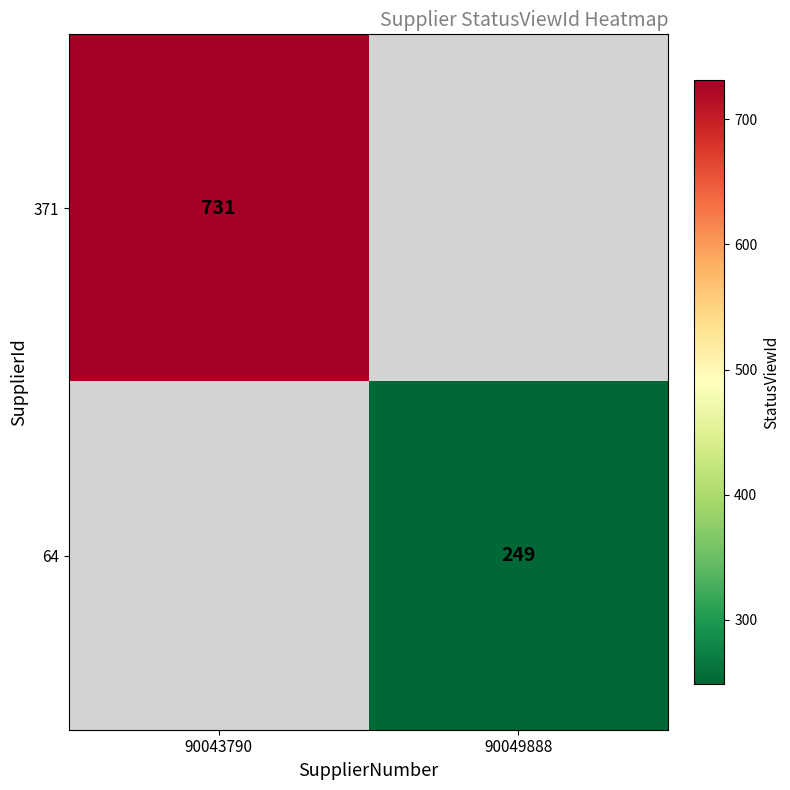

The 371 series shows 731 at 90043790. True or false?

True